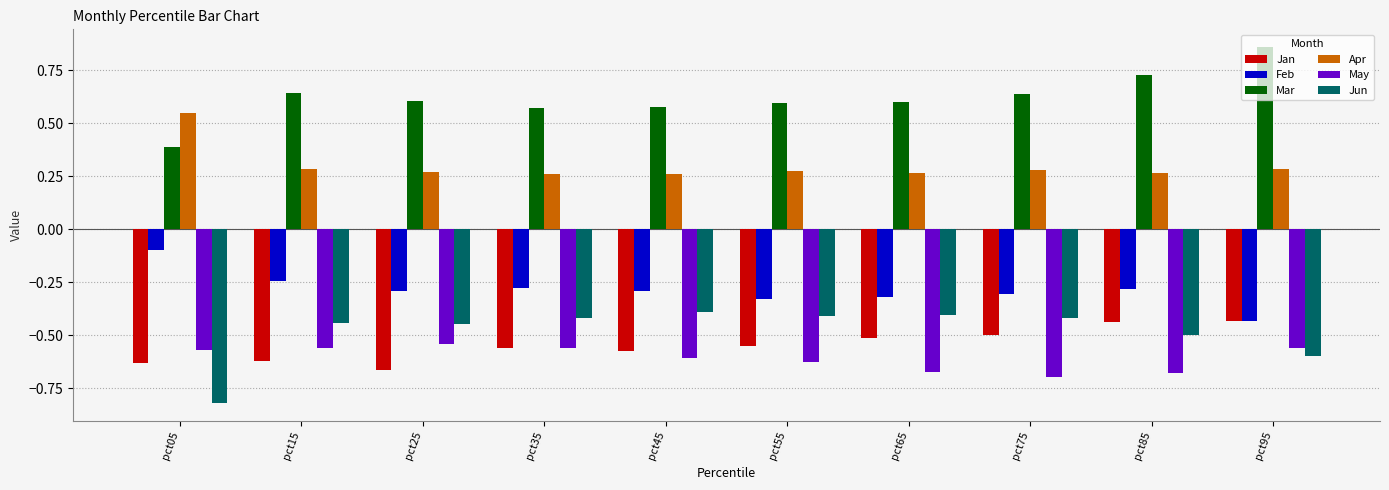

What is the total value across all series at pct25?

-1.1